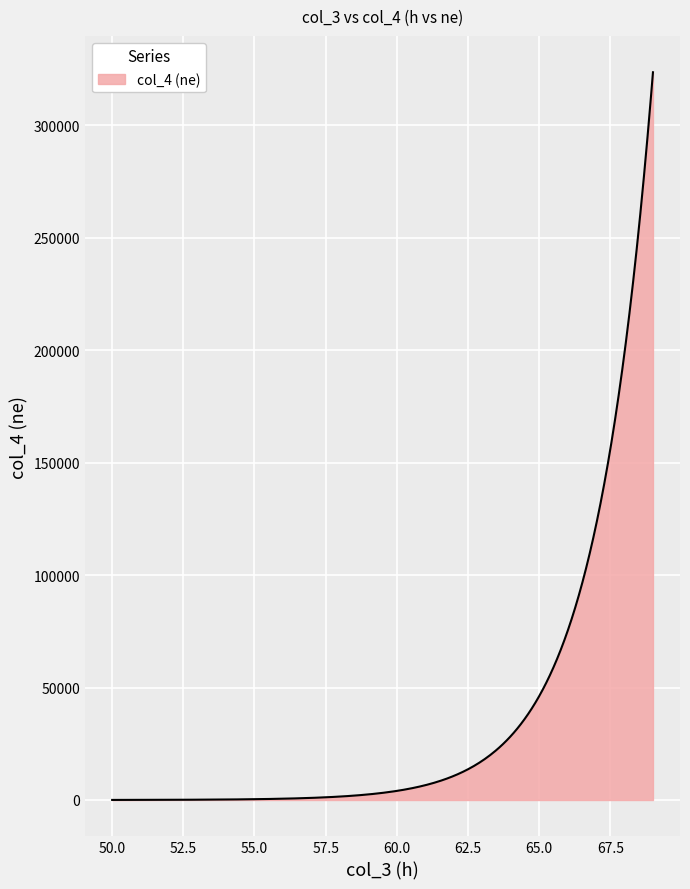

What is the greatest value displayed?

323472.7